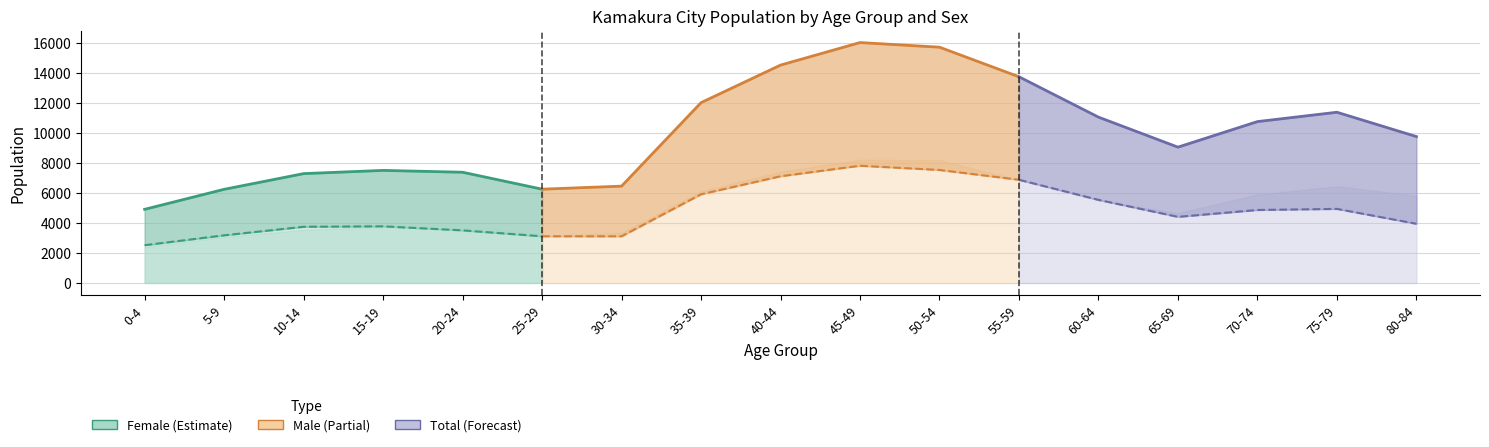

Is it true that Male equals 9666 at 55-59?

False